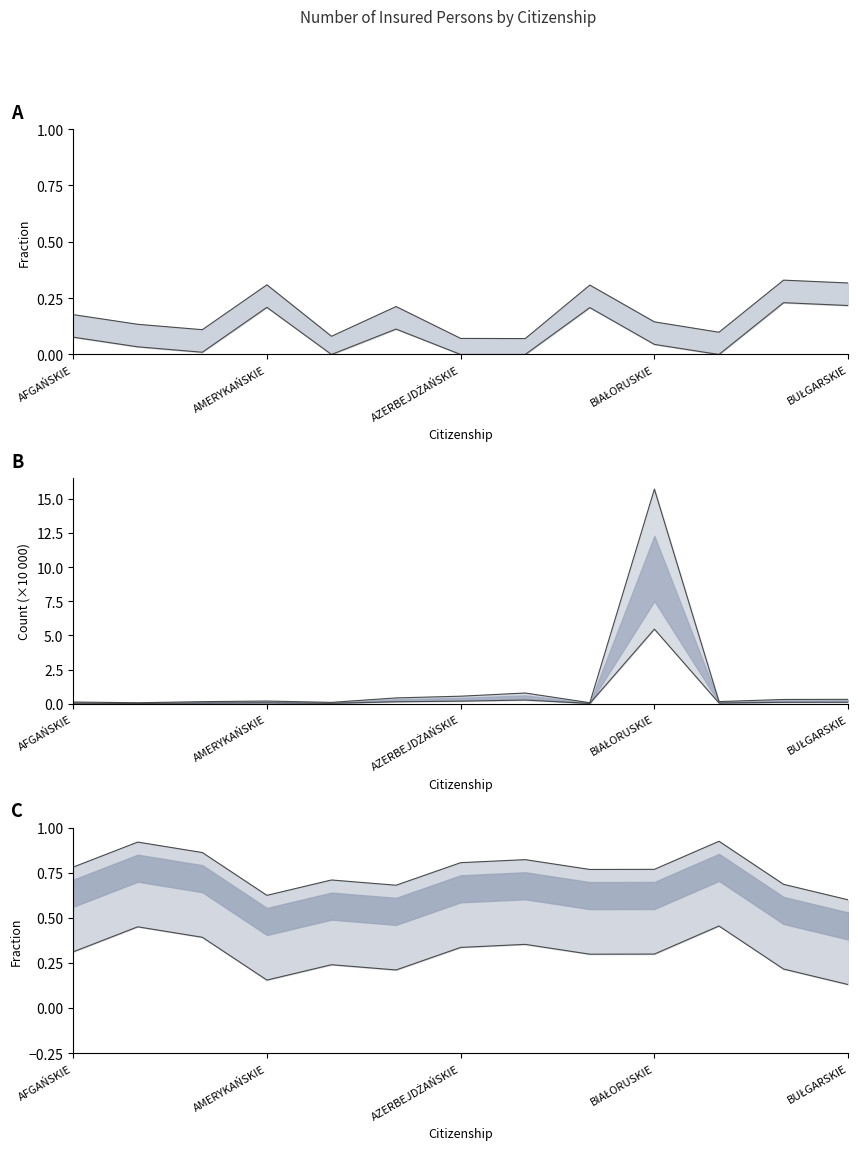

At which category does Employed reach its first local valley?

ALBAŃSKIE